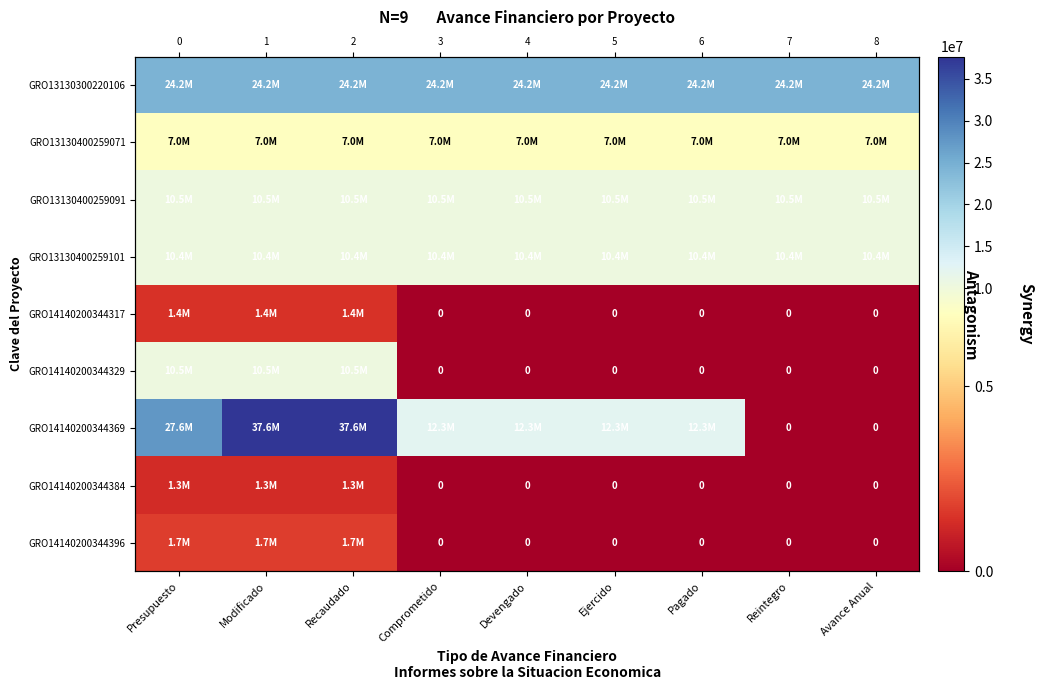

How many data points in GRO14140200344396 are above 0?

3